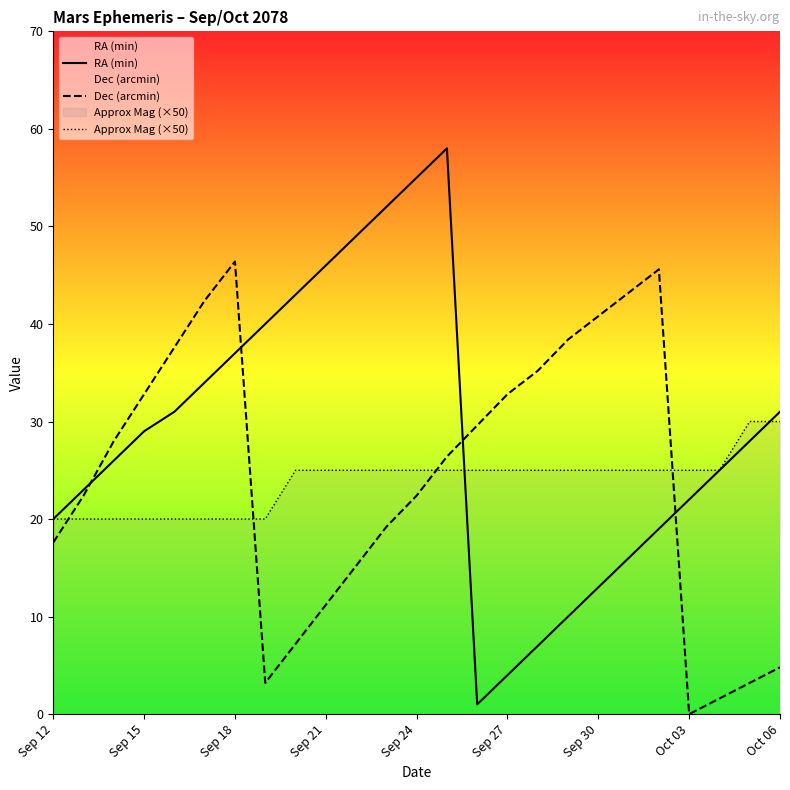

Between Sep 12 and Sep 21, which series saw the biggest shift?

RA (min)